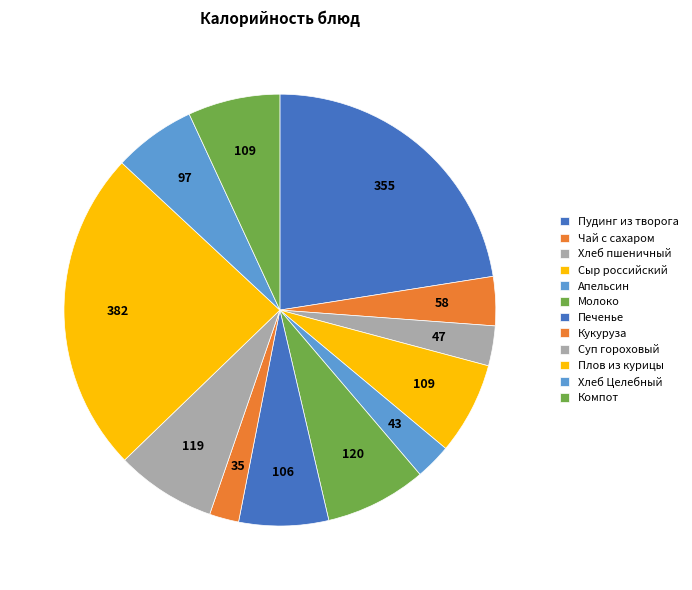

Count the number of slices in the pie.

12